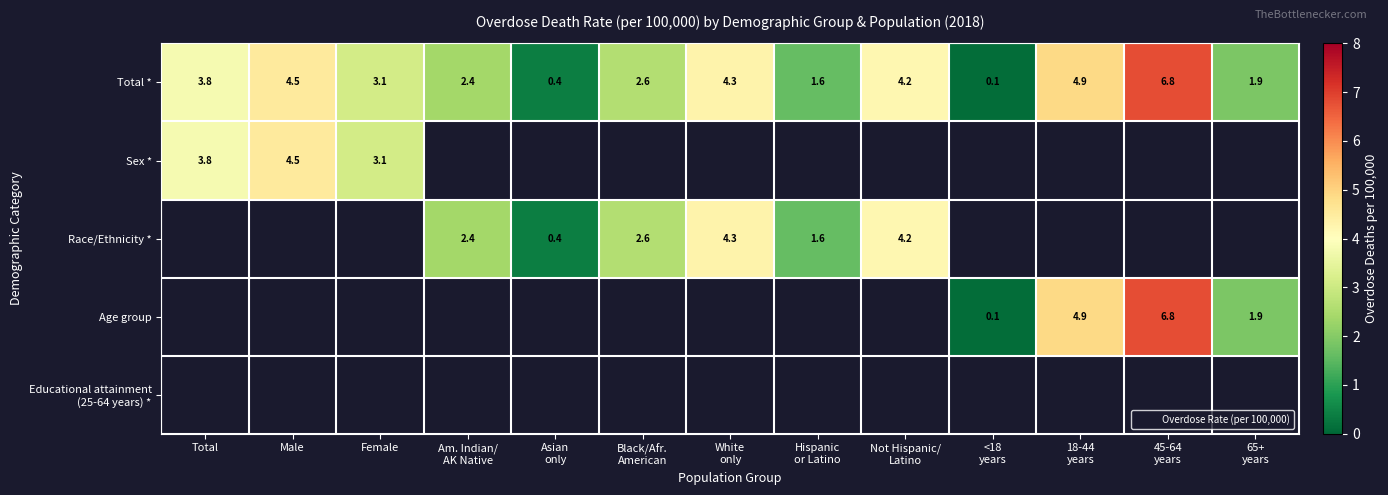

What value does the Total * series have at Female?

3.1